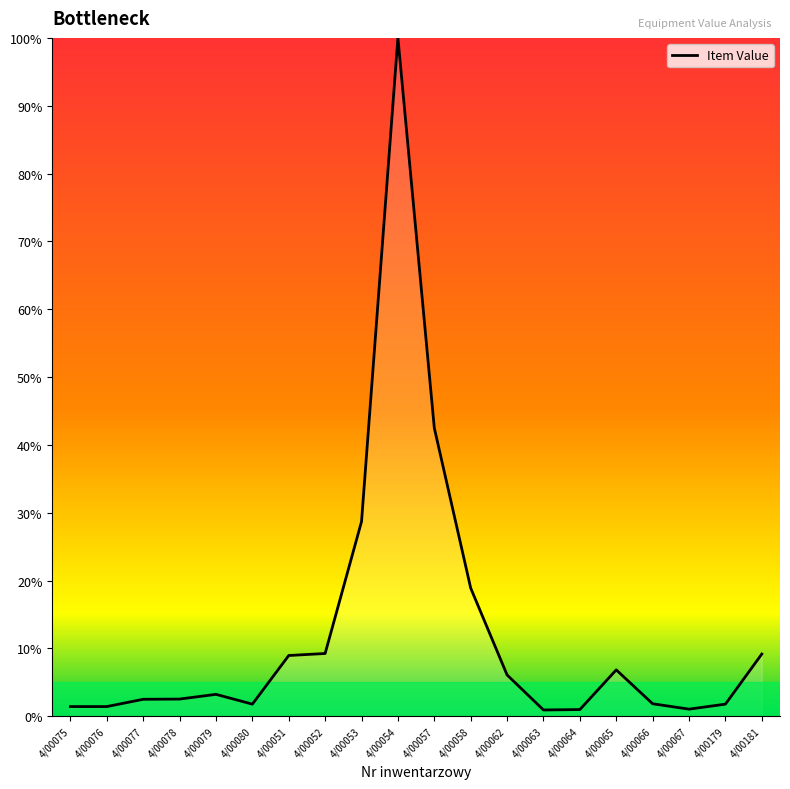

What is the difference between the values at 4/00064 and 4/00062?

5.1